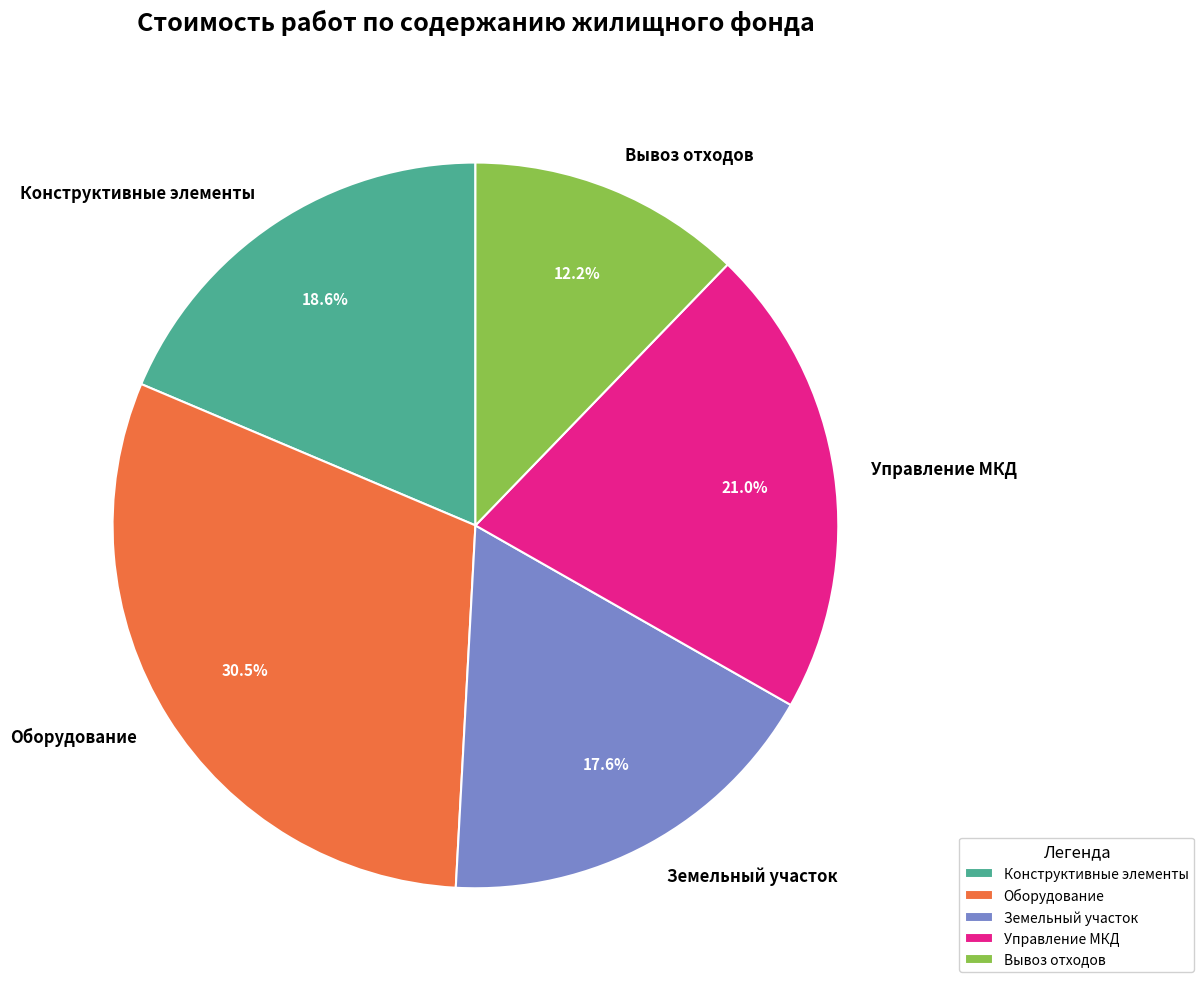

Which category has the smallest portion of the pie?

Вывоз отходов